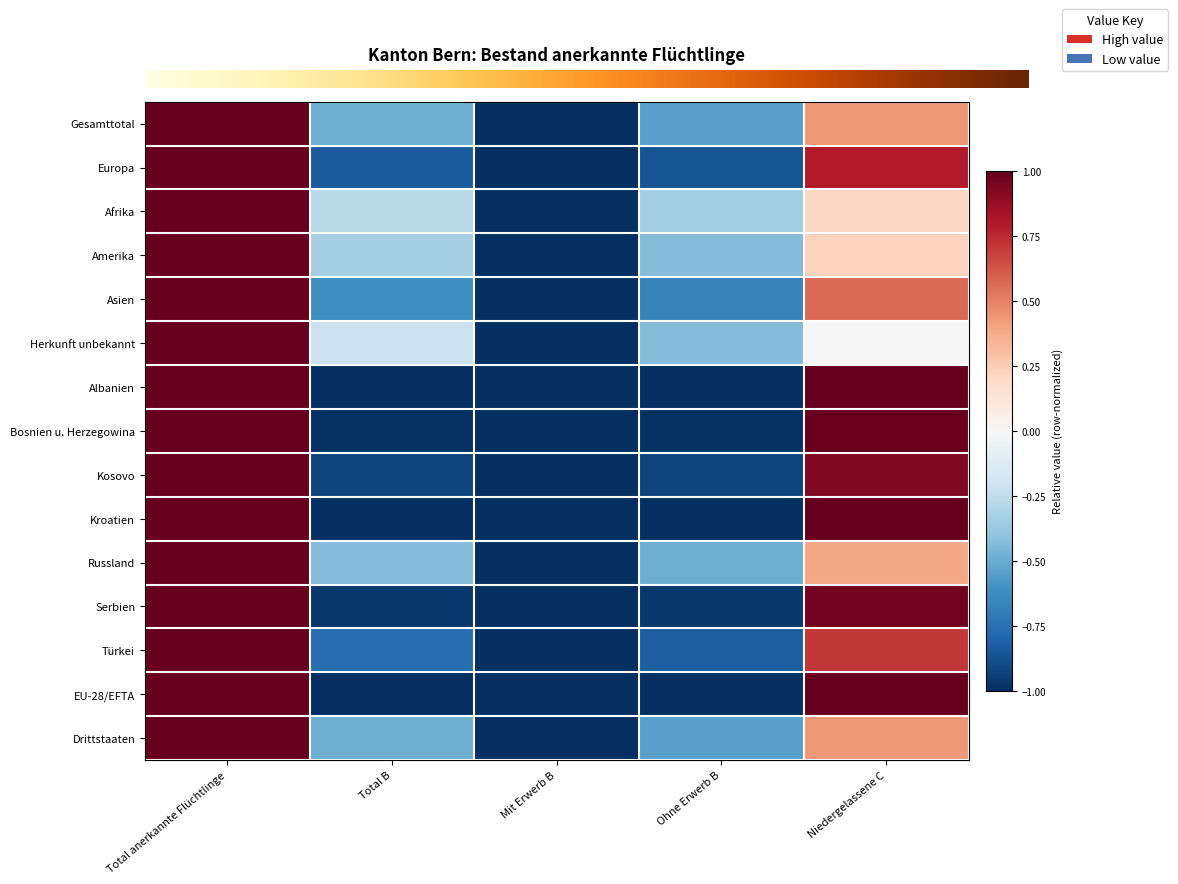

What is the total value across all series at Total anerkannte Flüchtlinge?

15.0